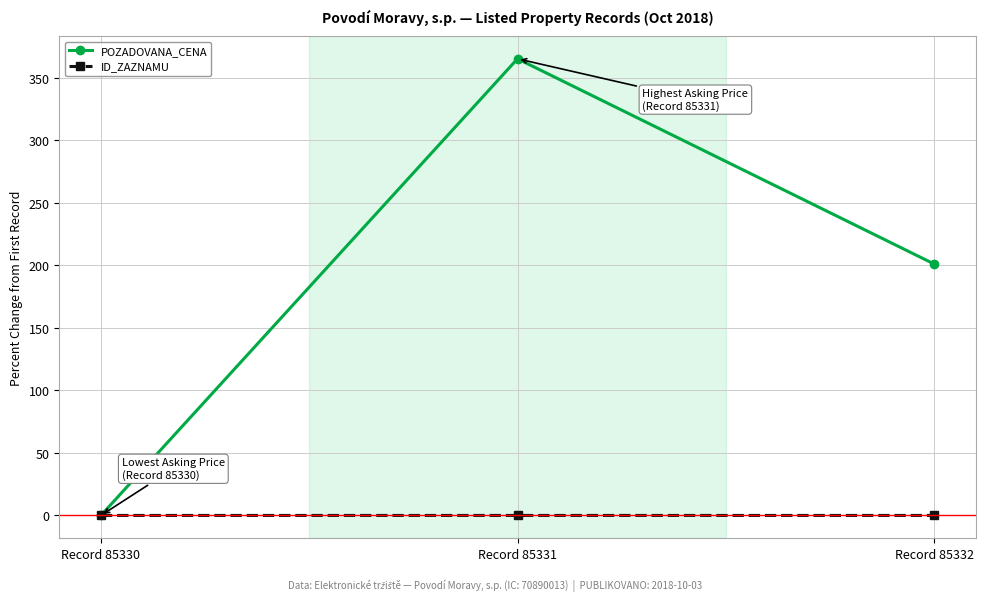

Count the ID_ZAZNAMU values in the range 0 to 1.

3